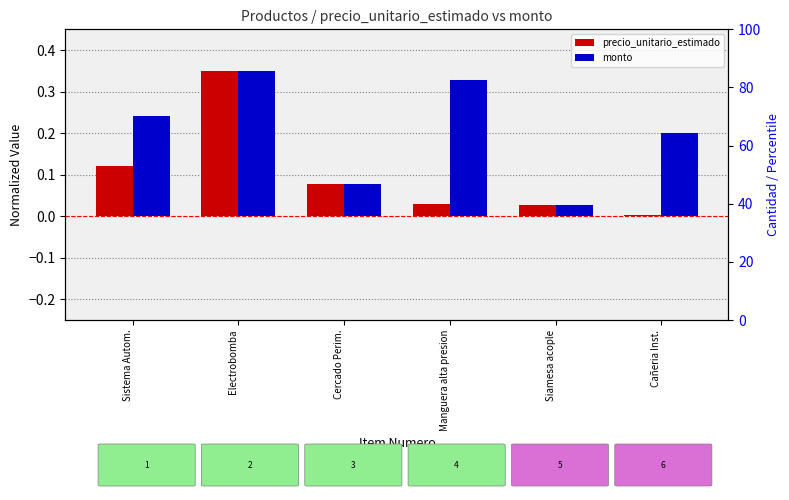

What is the average value of the monto series?

0.2